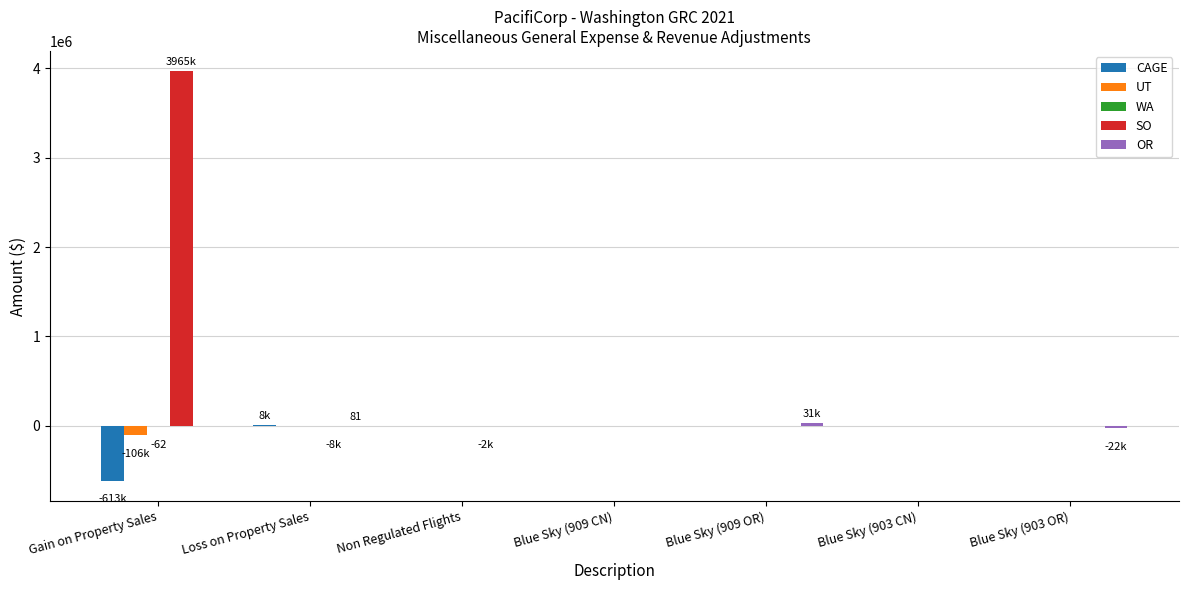

Between Gain on Property Sales and Non Regulated Flights, which series saw the biggest shift?

SO